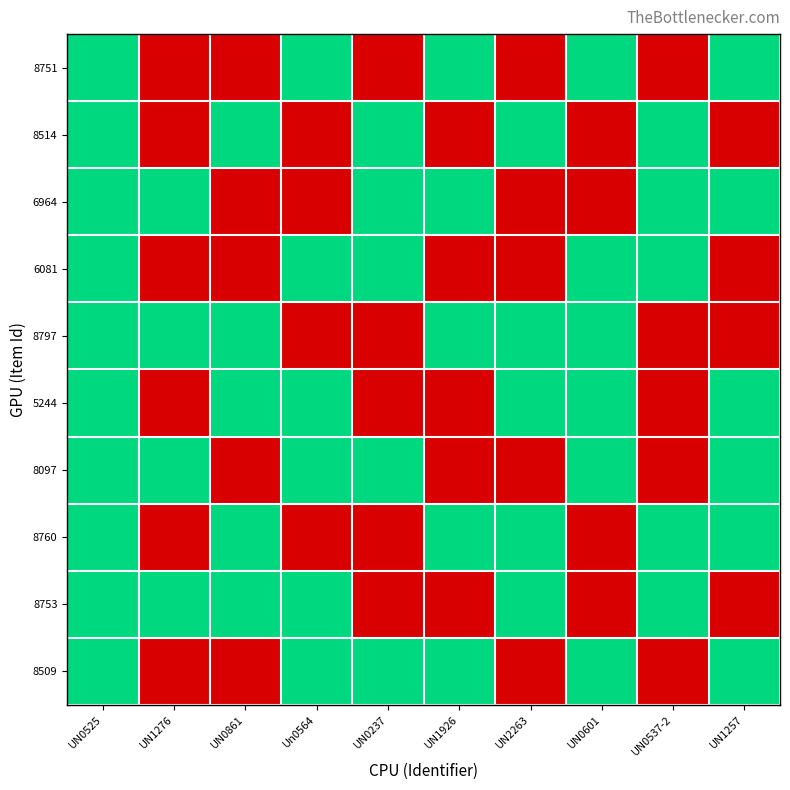

Rank the series by their maximum value, from highest to lowest.

8751, 8514, 6964, 6081, 8797, 5244, 8097, 8760, 8753, 8509